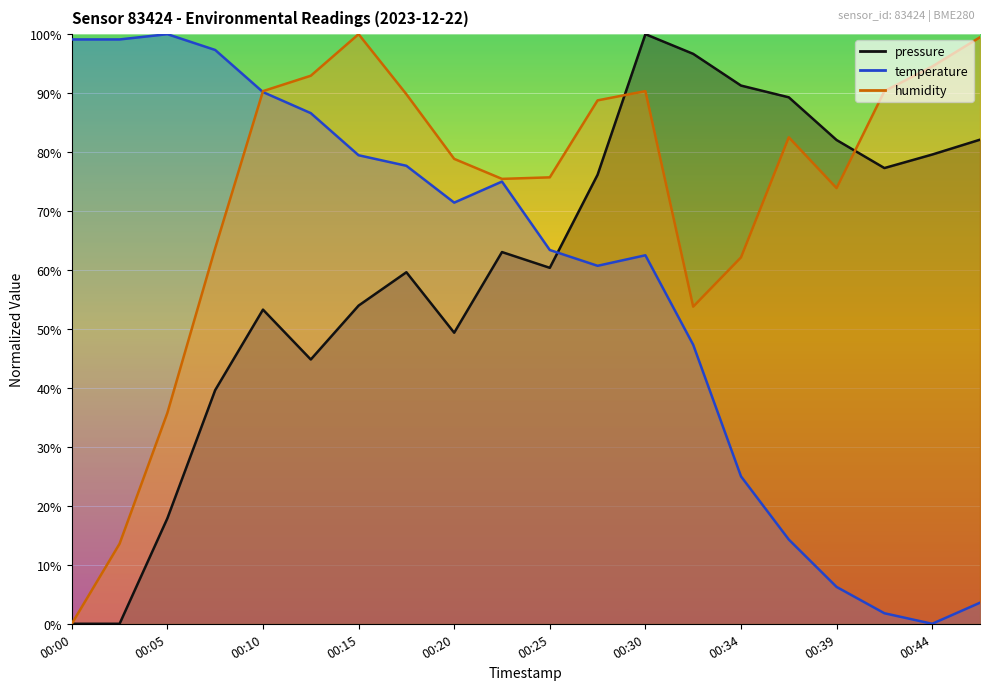

Which category has the lowest value in the temperature series?

00:44